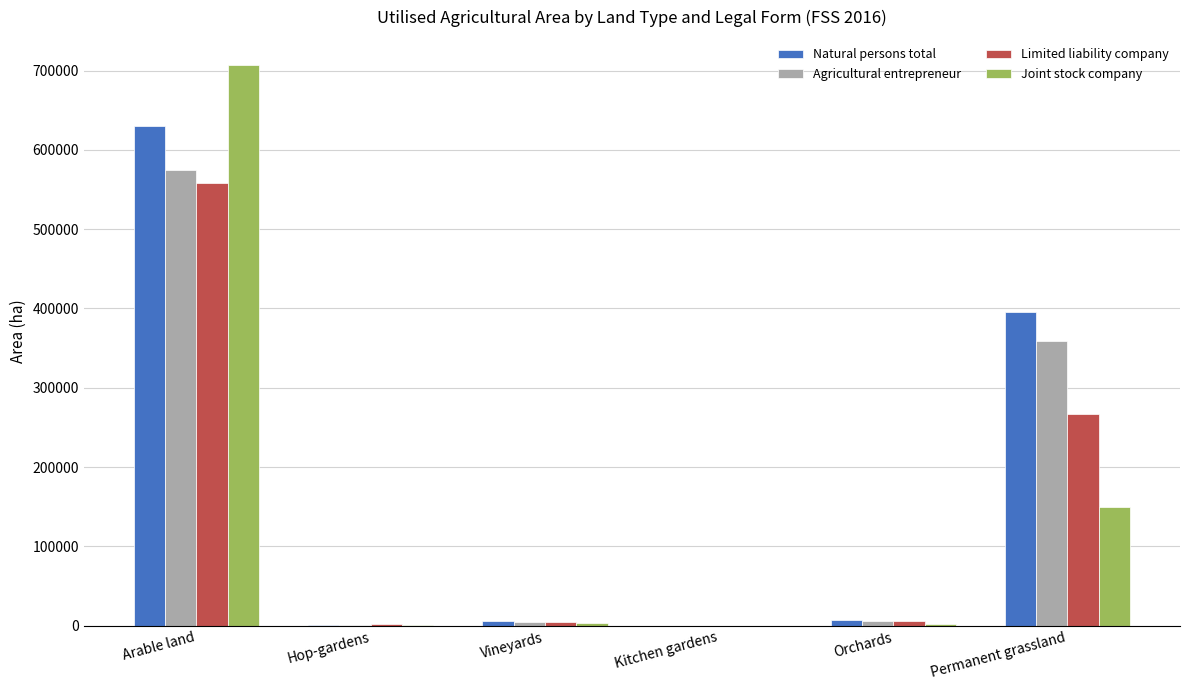

Which category has the highest value across all series?

Arable land